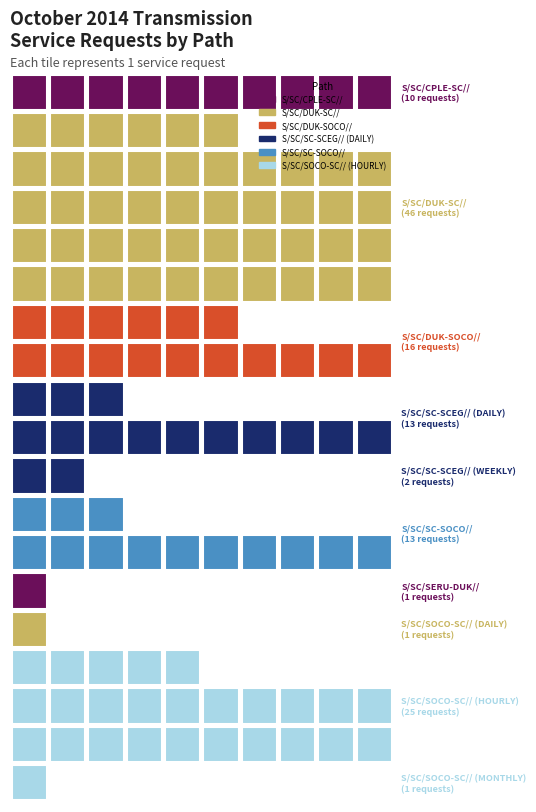

At which label is the value closest to 23?

S/SC/SOCO-SC// (HOURLY)